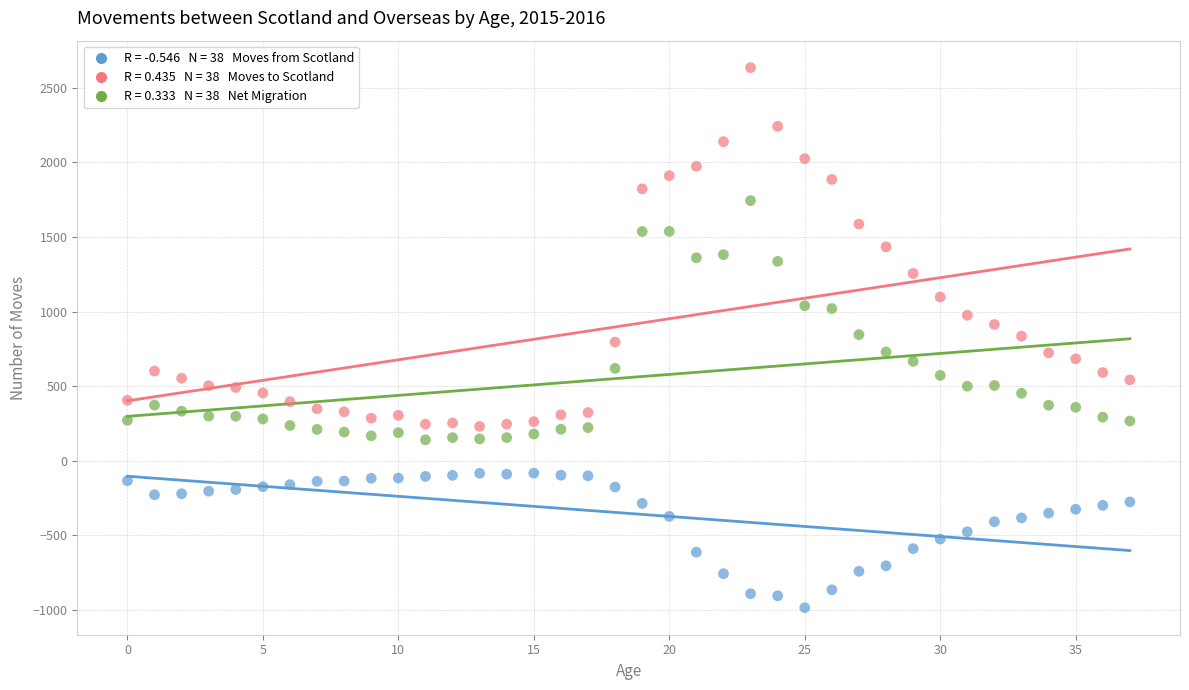

Across all data points, what is the range of Y values (max minus min)?

3619